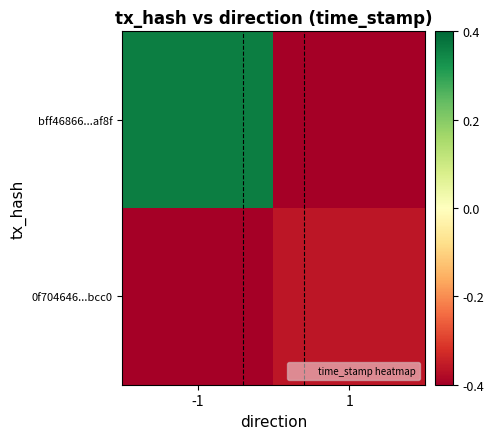

What is the greatest value displayed?

1.0